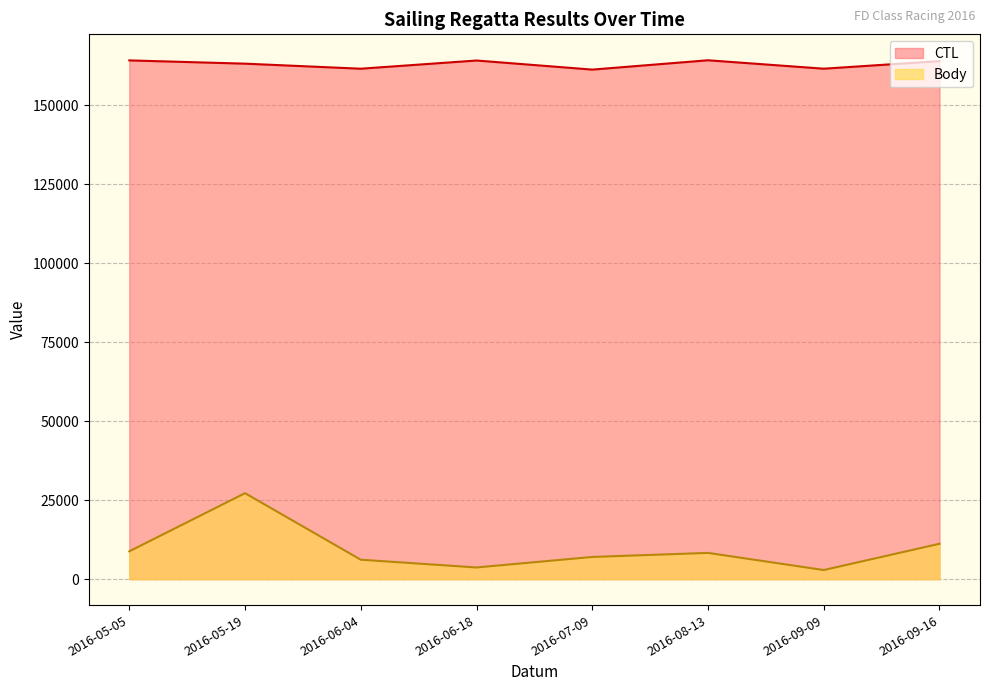

The Body series shows 38211 at 2016-05-19. True or false?

False